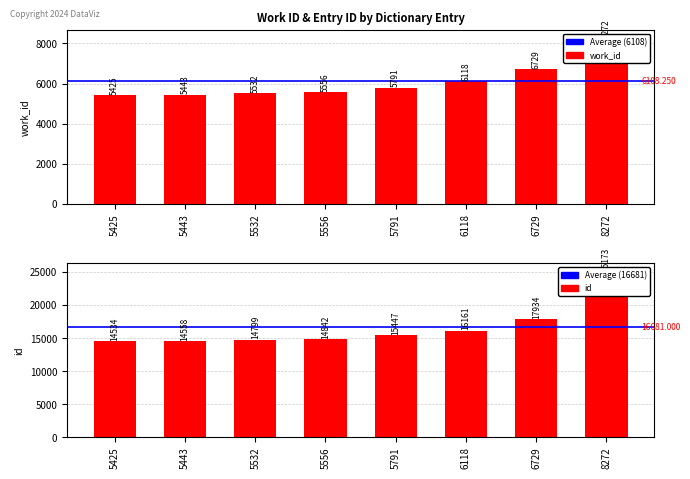

Reading left to right, list all the values displayed in this chart.

work_id: 5425	5443	5532	5556	5791	6118	6729	8272
id: 14534	14558	14799	14842	15447	16161	17934	25173